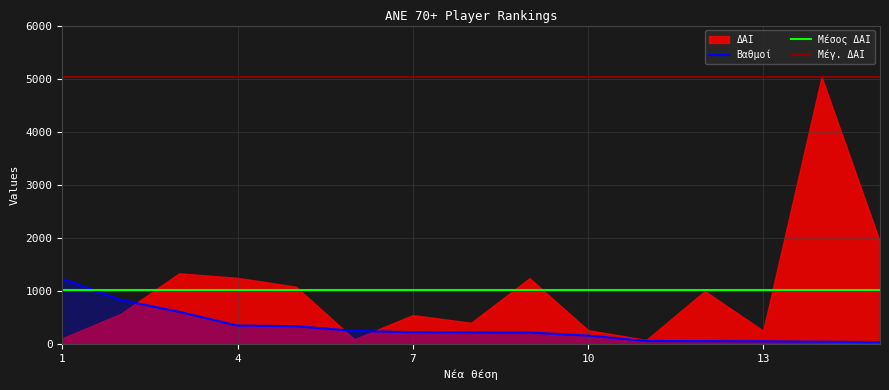

Reading left to right, what are all the values shown in this chart?

1232.0	834.4	611.2	351.6	339.5	250.4	226.9	223.5	219.8	163.1	60.8	58.5	55.2	47.8	40.0